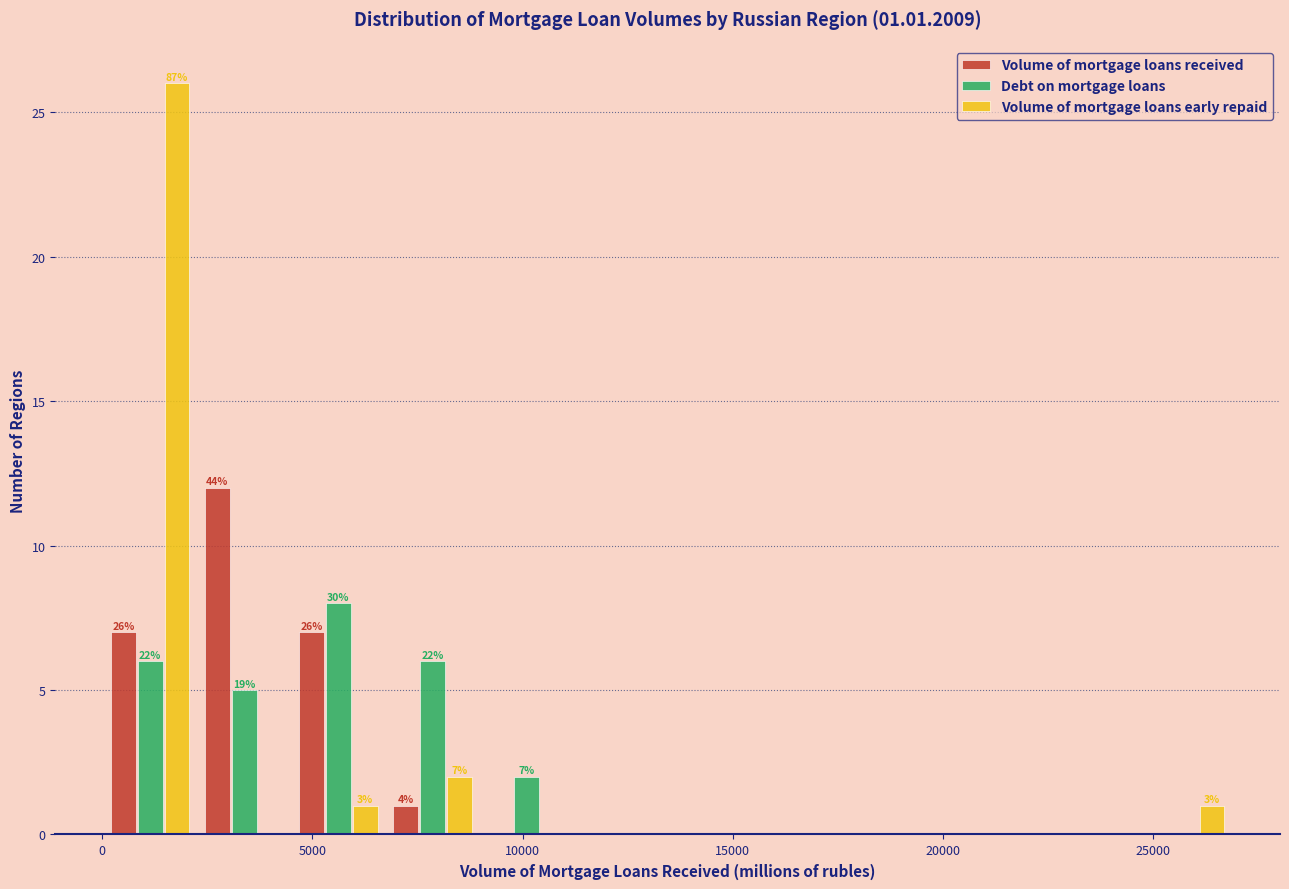

In the Volume of mortgage loans early repaid series, which range on the x-axis has the tallest bar?

0 to 2500